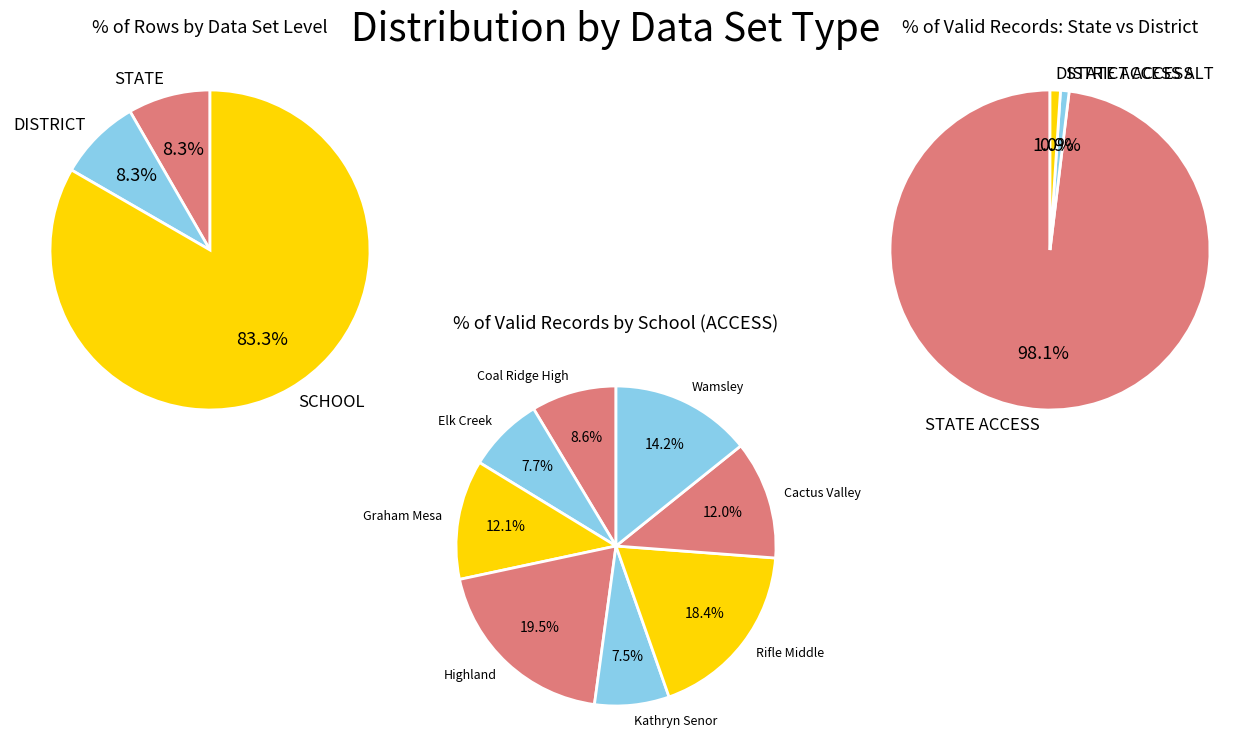

Does STATE ACCESS represent more than half of the total?

Yes